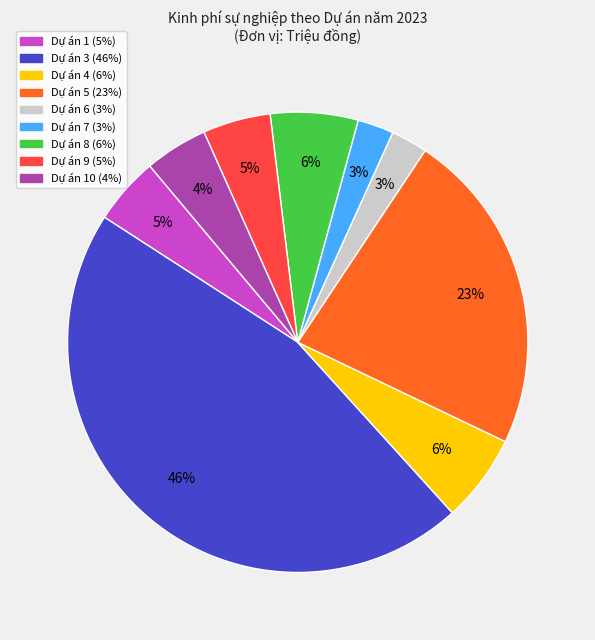

How many segments does this pie chart have?

9